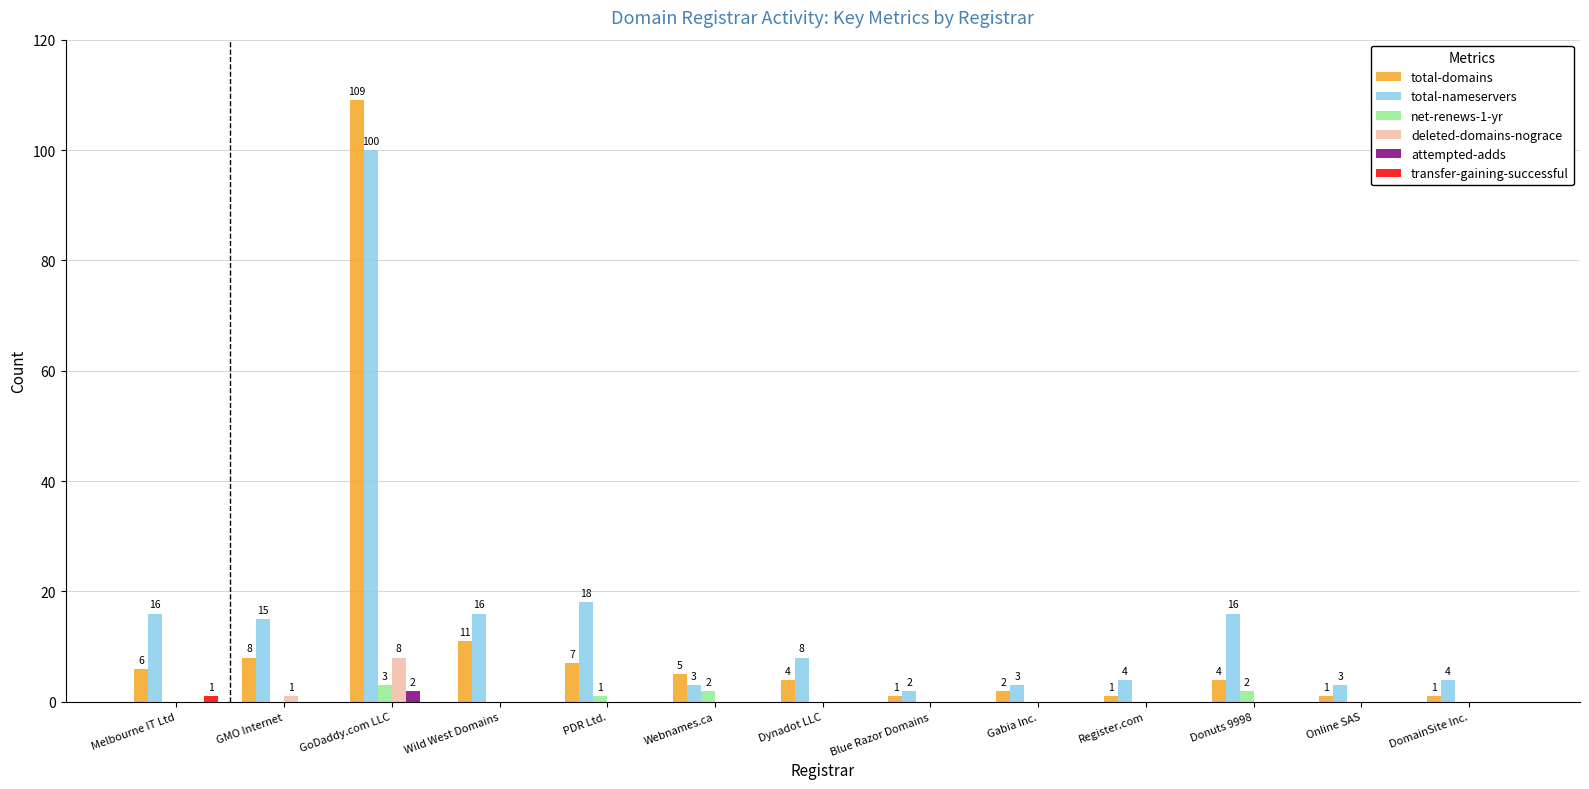

Between GoDaddy.com LLC and Gabia Inc., which series saw the biggest shift?

total-domains